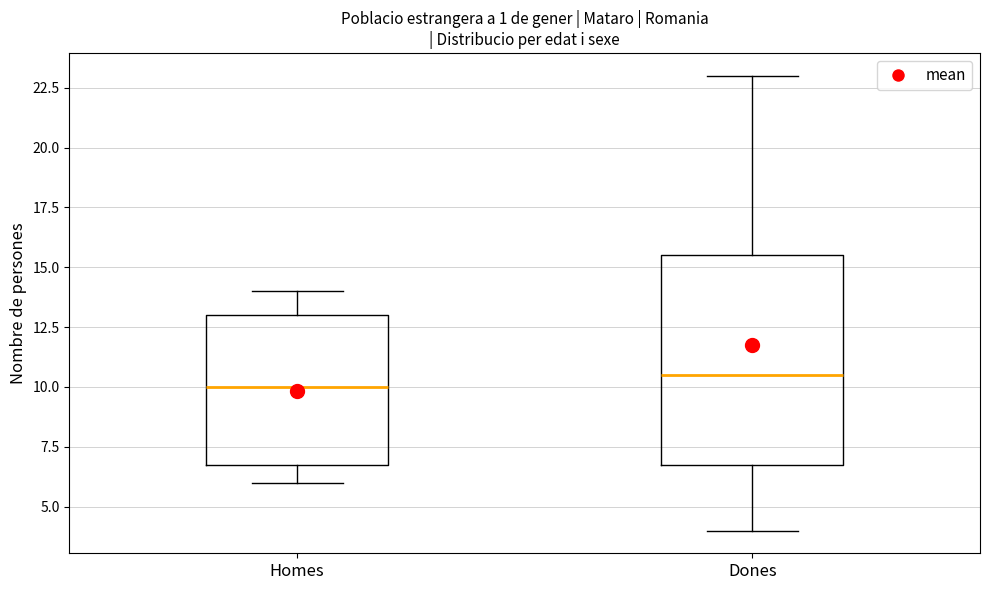

Which box has the lowest median line?

Homes